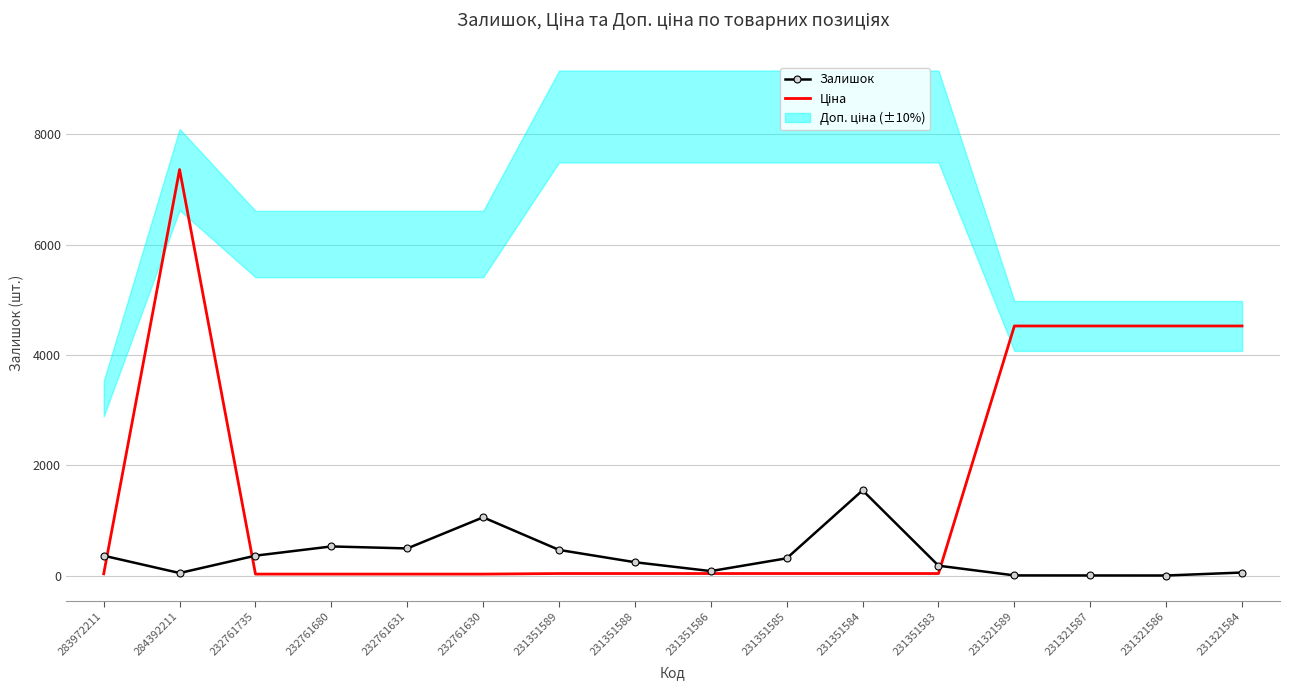

How many lines are shown in the chart?

2